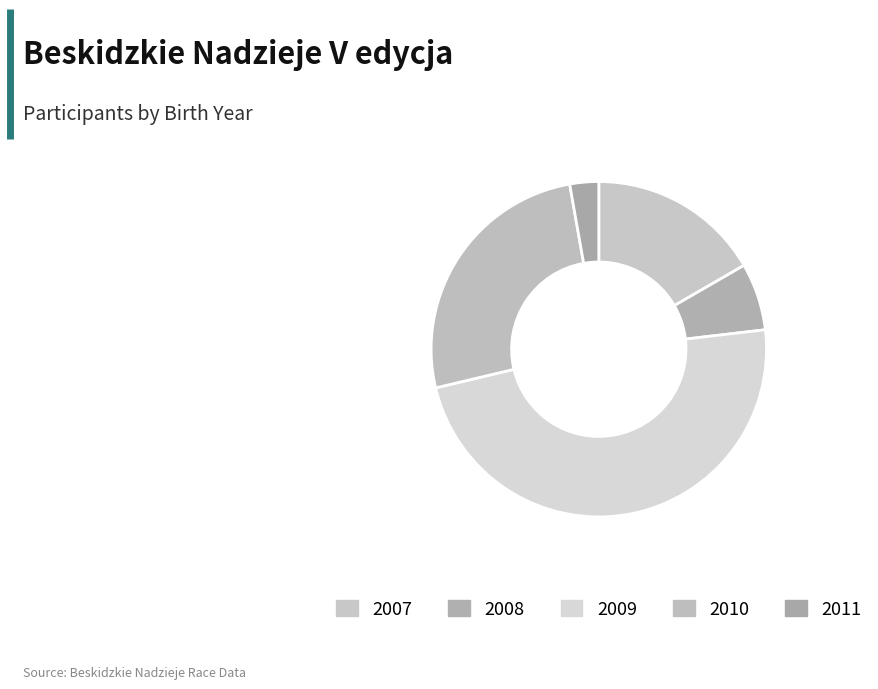

Count the number of slices in the pie.

5